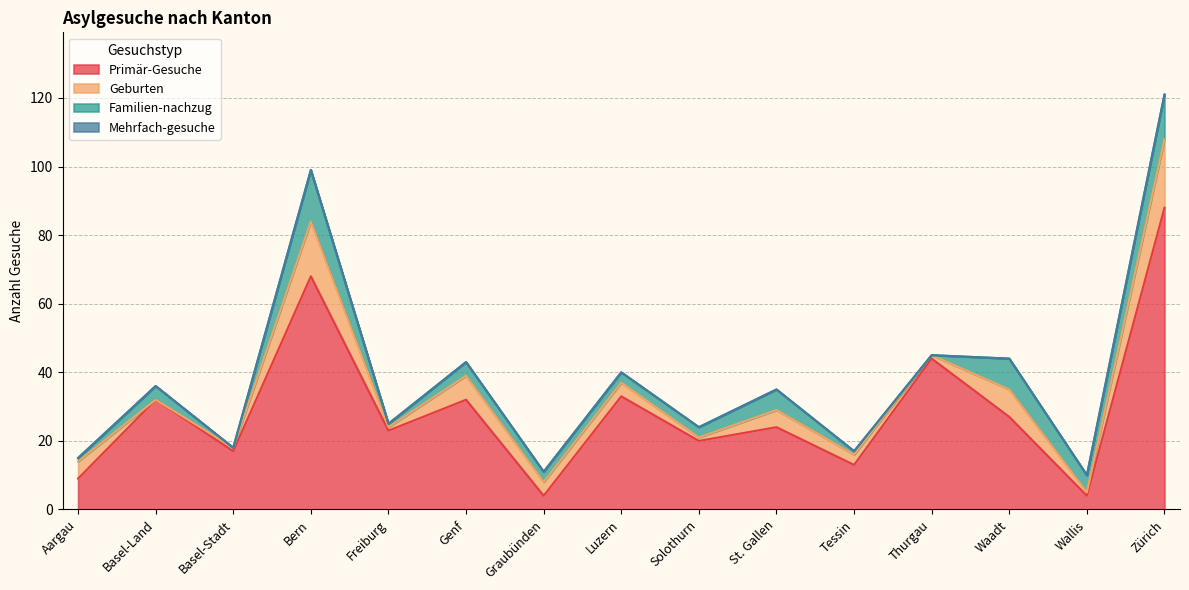

Reading right to left, transcribe all the data shown in this chart.

Primär-Gesuche: 88	4	27	44	13	24	20	33	4	32	23	68	17	32	9
Geburten: 20	1	8	1	3	5	1	4	4	7	1	16	1	0	5
Familien-nachzug: 13	5	9	0	1	6	3	3	3	4	1	15	0	4	1
Mehrfach-gesuche: 0	0	0	0	0	0	0	0	0	0	0	0	0	0	0